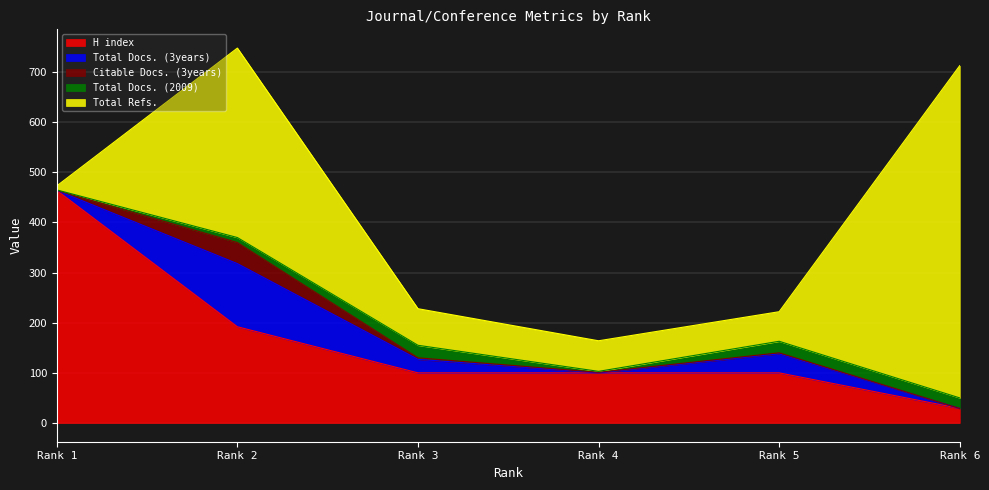

Is the value of Total Refs. at Rank 2 greater than the value of Total Docs. (2009) at Rank 5?

Yes